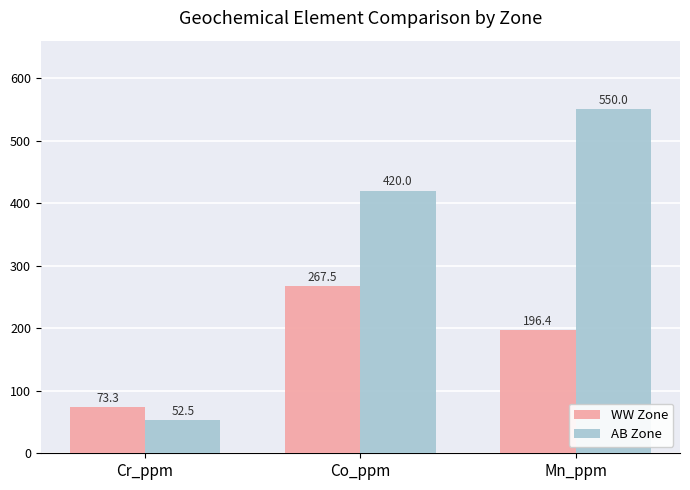

Which category has the lowest value across all series?

Cr_ppm